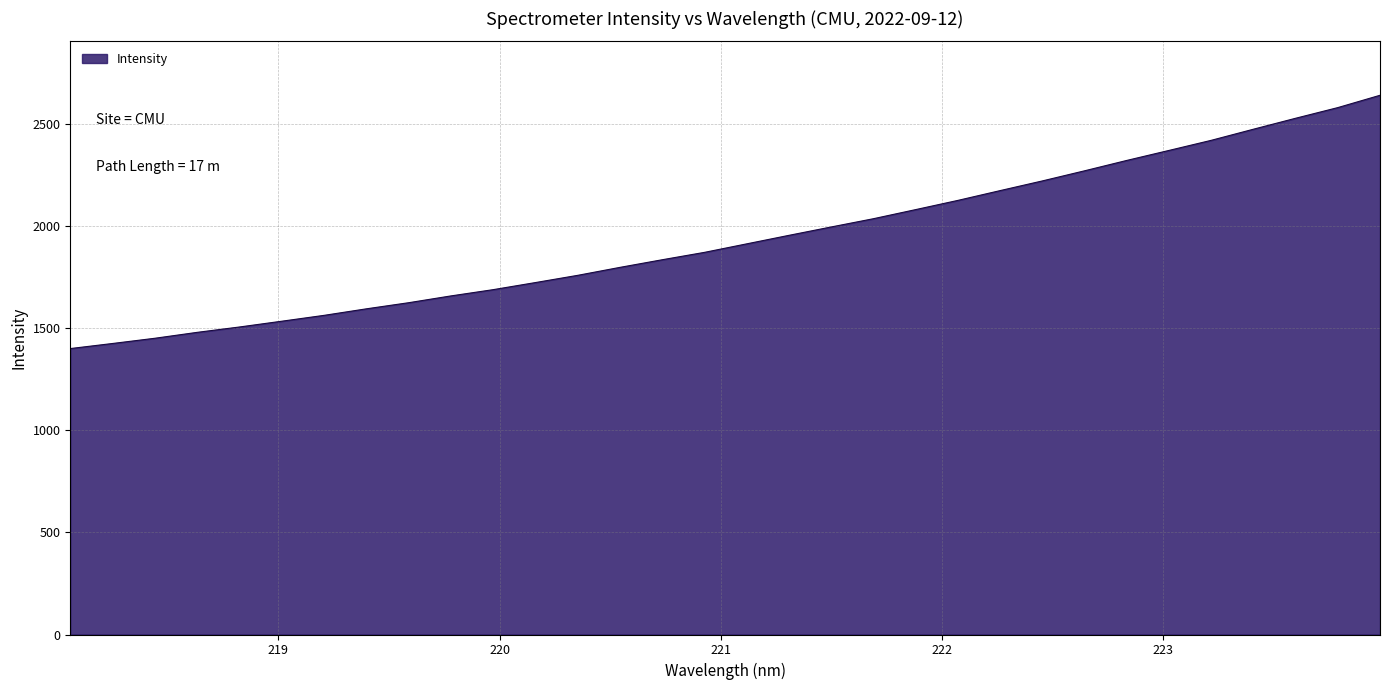

What is the difference between the maximum and minimum values?

1240.6